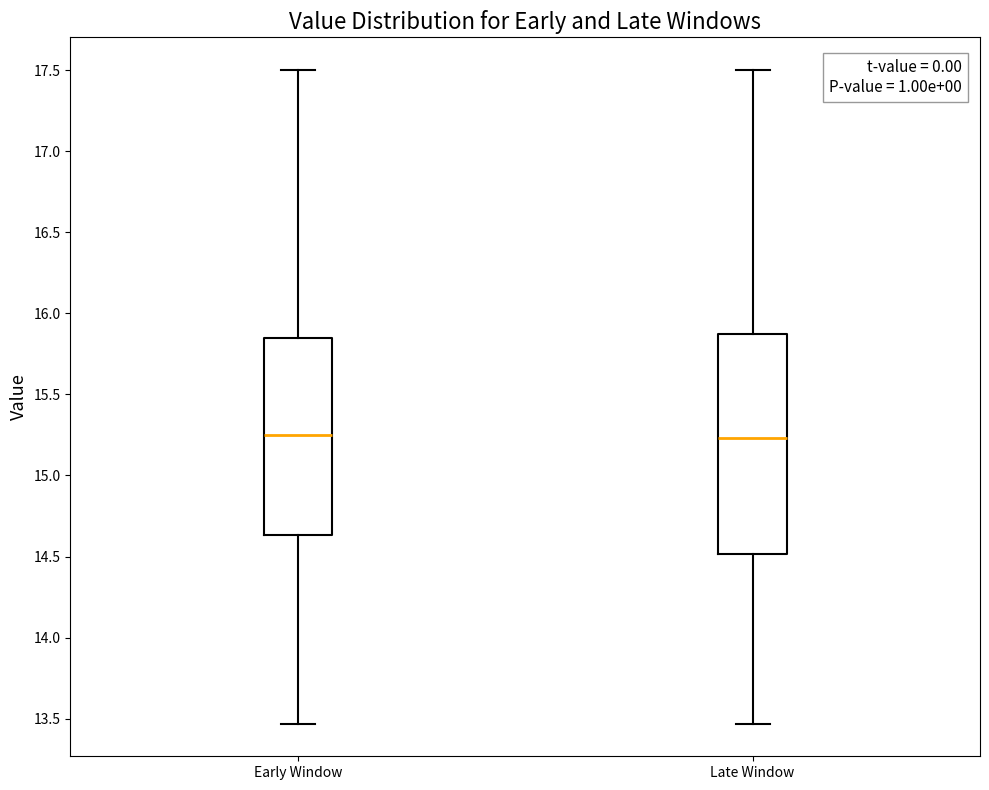

Reading left to right, read every box against the y-axis: the position of its median line, the range the box covers, and the ends of its whiskers. The values are not printed on the chart, so give them approximately, as read against the axis.

Early Window: median 15.25, box 14.65 to 15.85, whiskers 13.45 to 17.50
Late Window: median 15.25, box 14.50 to 15.85, whiskers 13.45 to 17.50